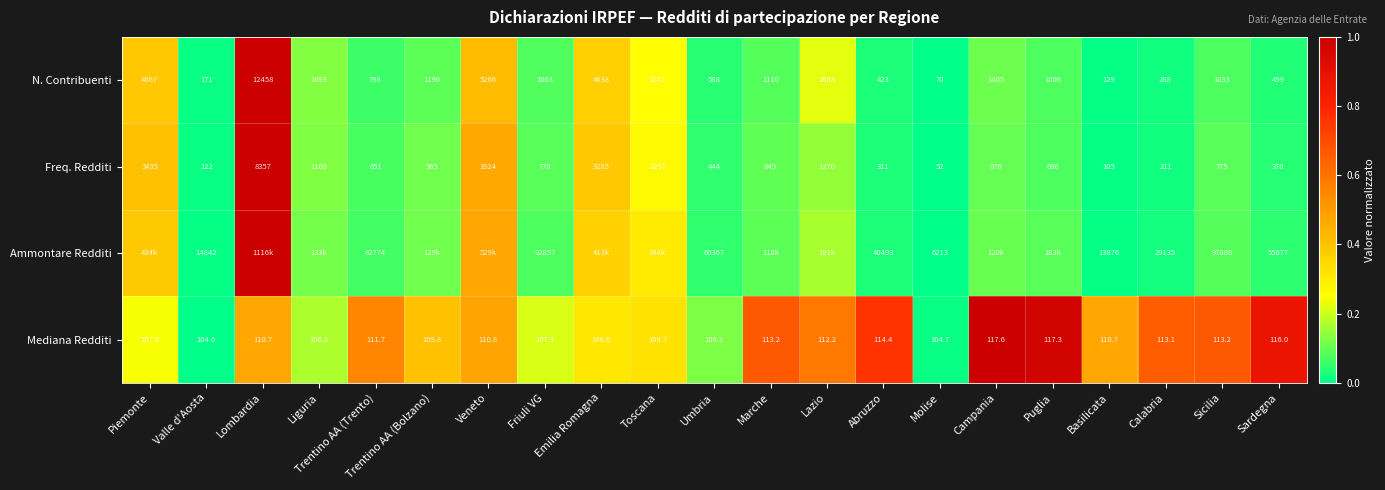

At which label does N. Contribuenti first exceed 1063?

Piemonte